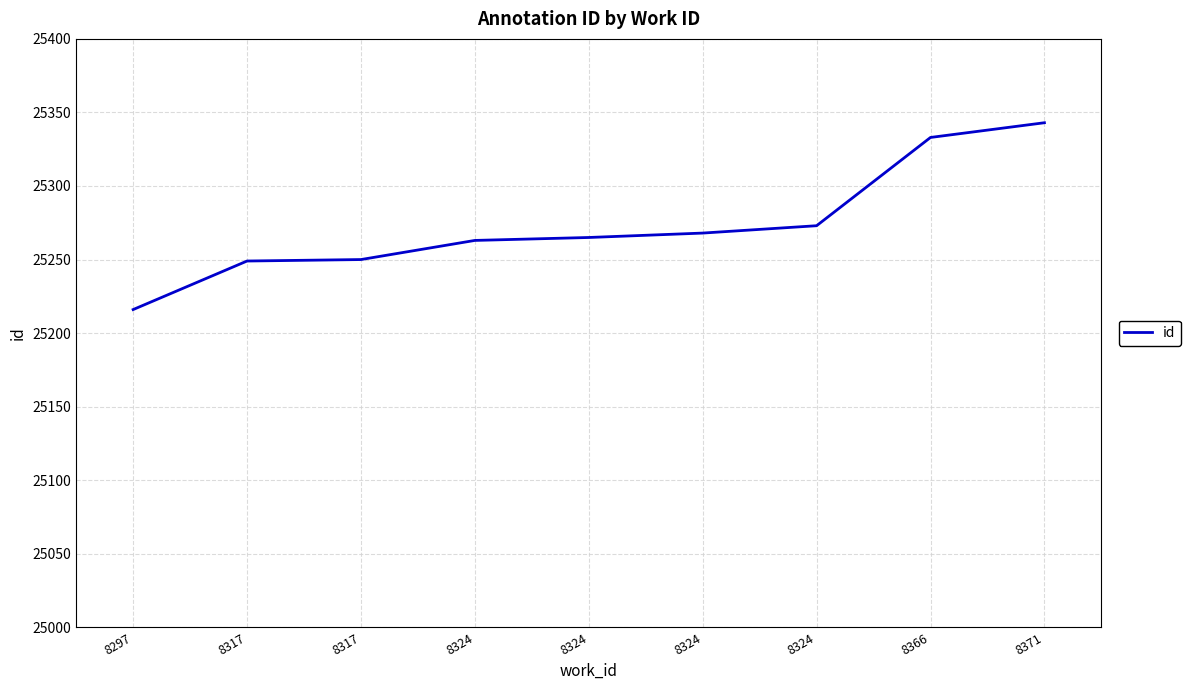

Where does the data first go above 25265?

8324